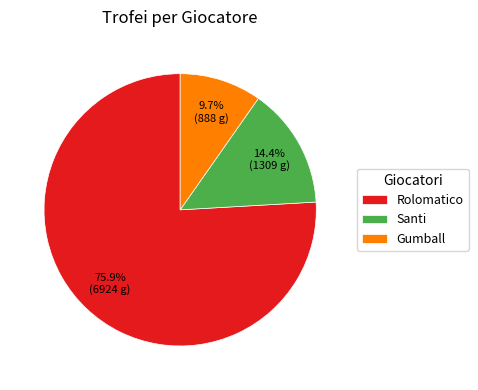

To the nearest percent, what is the difference between the largest and smallest slice percentages?

66%